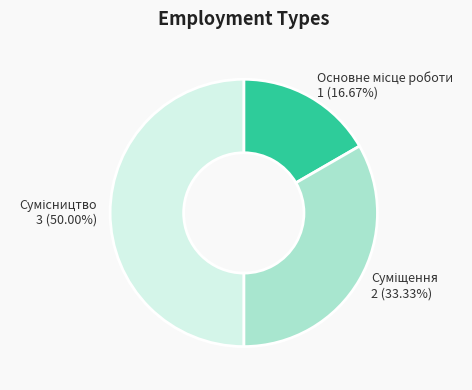

Rank the categories by value from highest to lowest.

Сумісництво, Суміщення, Основне місце роботи